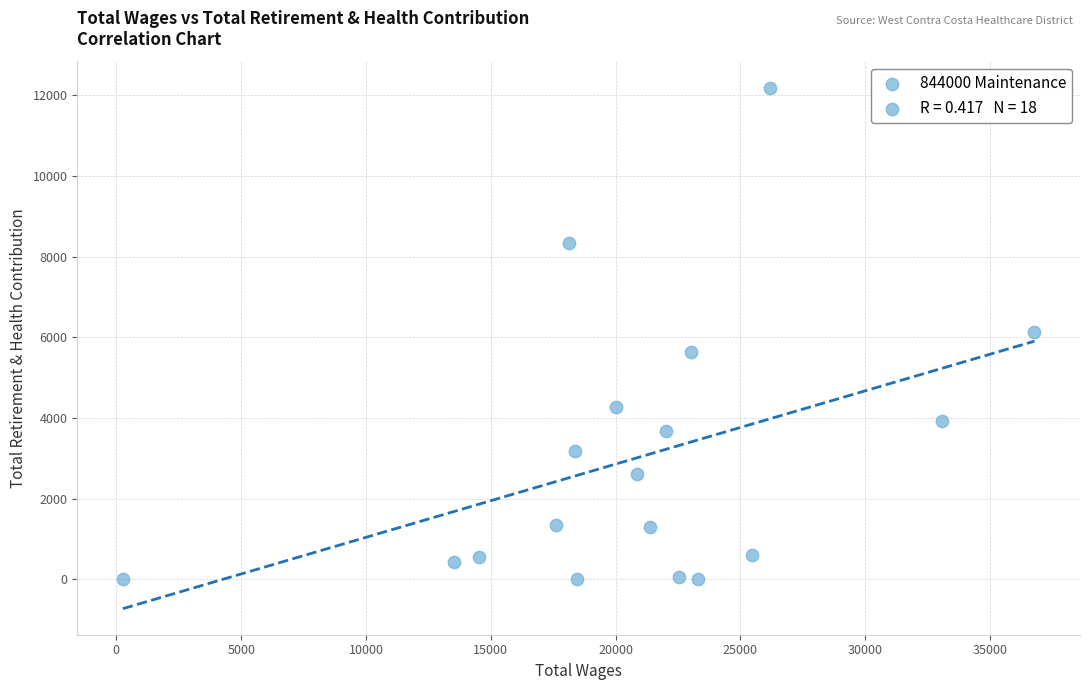

What is the range of Y values (max minus min)?

12193